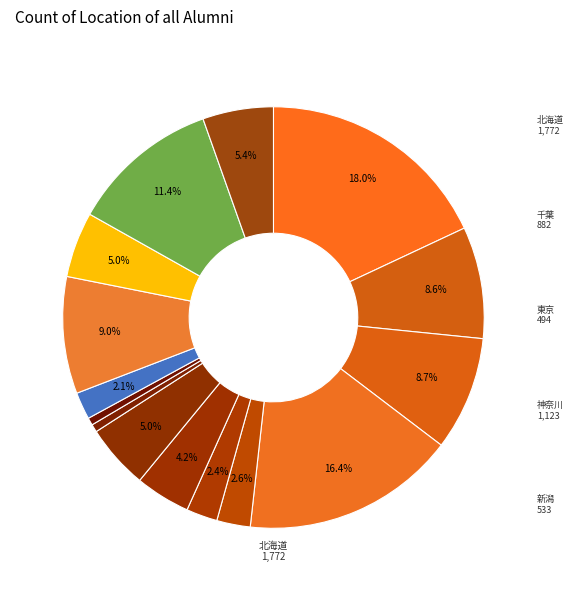

How many slices are in this pie chart?

15